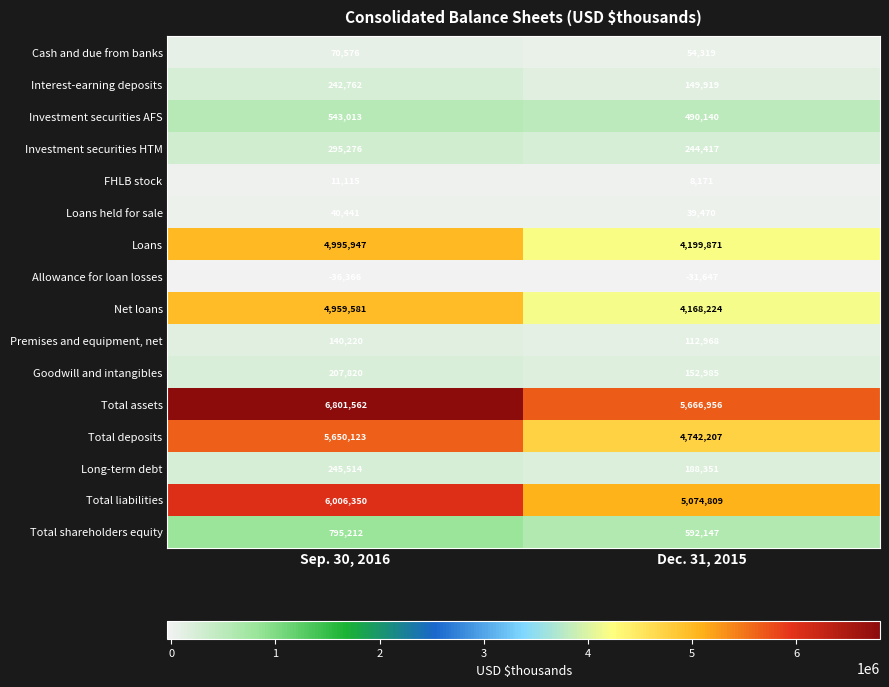

Count the number of data series in this chart.

16